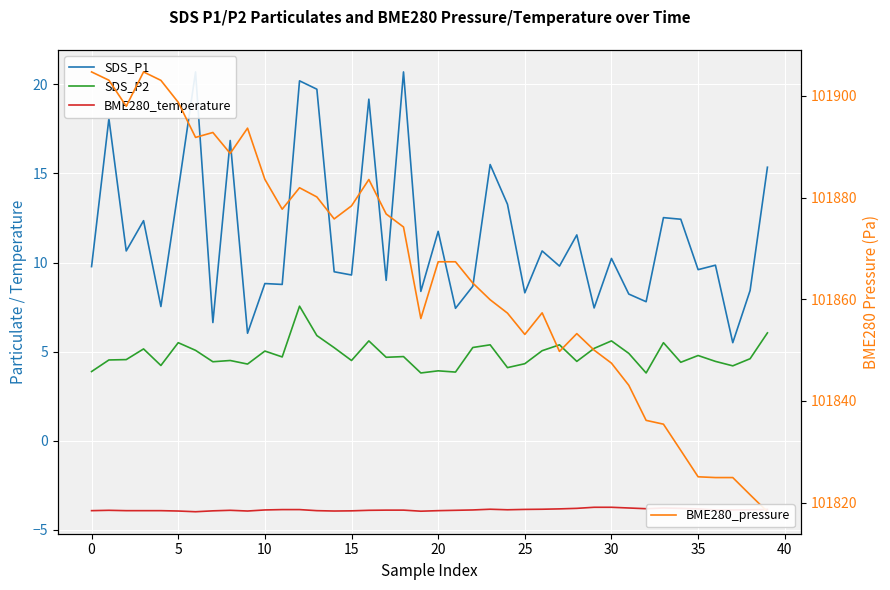

What is the difference between the highest and lowest values at 35?

101892.6